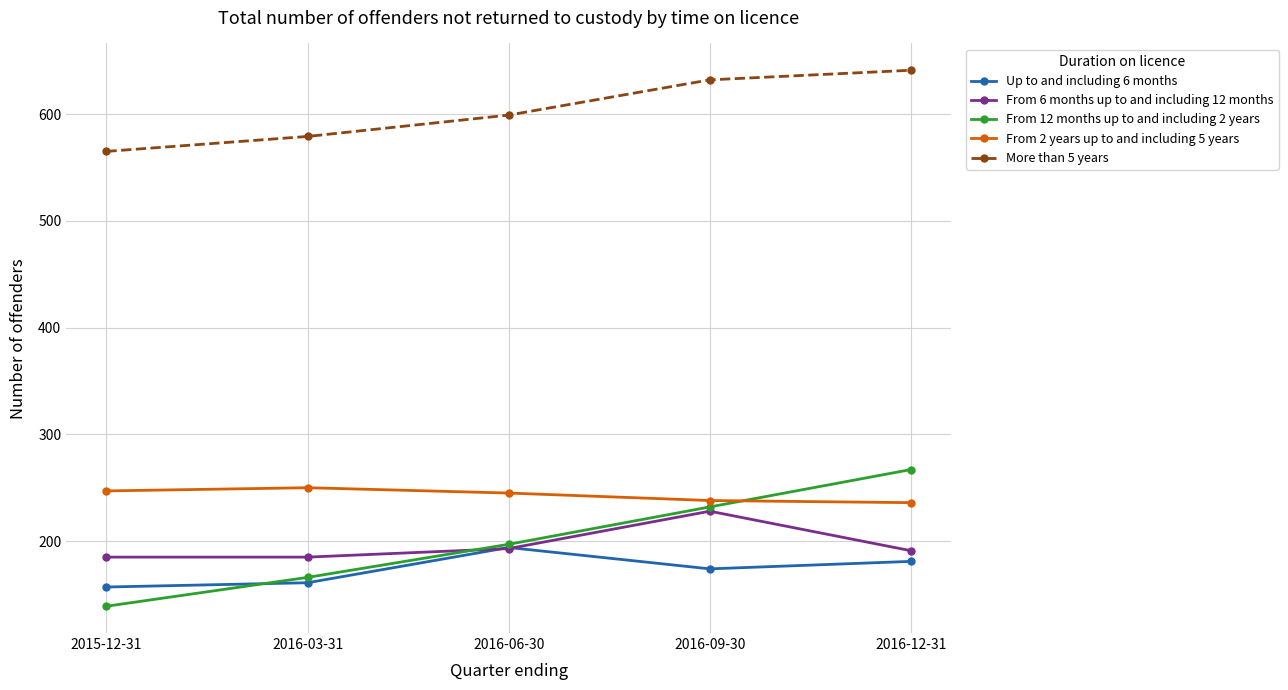

What is the label of the 3rd point from the right?

2016-06-30